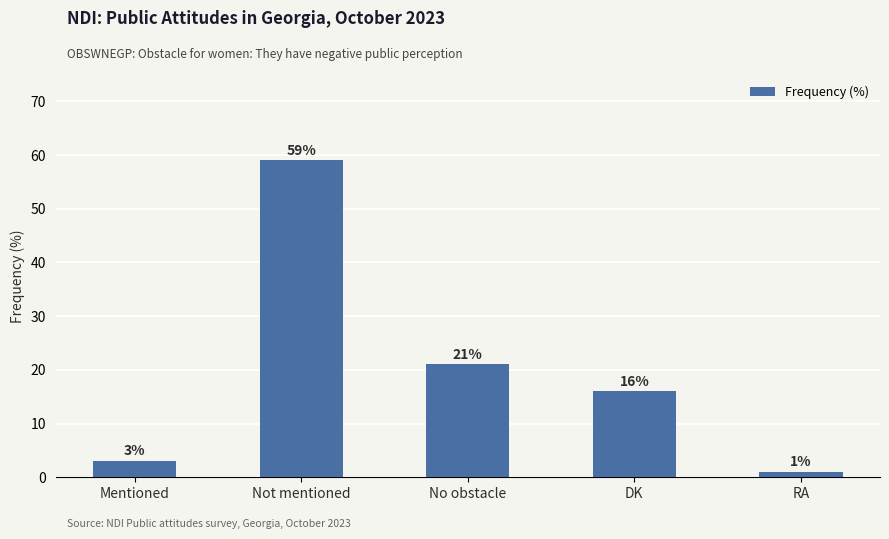

True or false: the data shows 28 at DK.

False